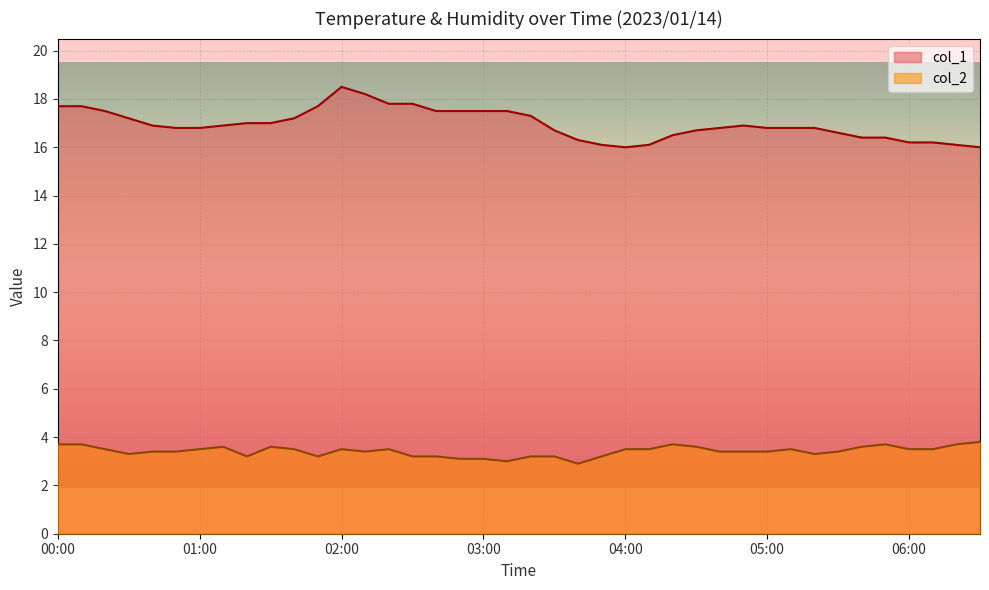

True or false: col_2 and col_1 cross at least once.

False